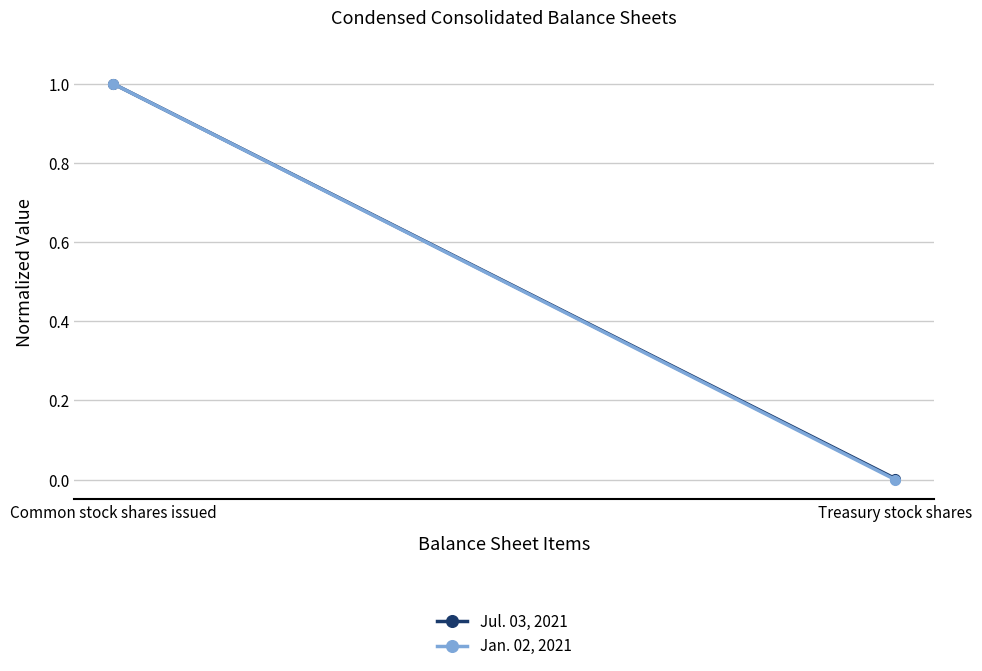

How many lines are shown in the chart?

2